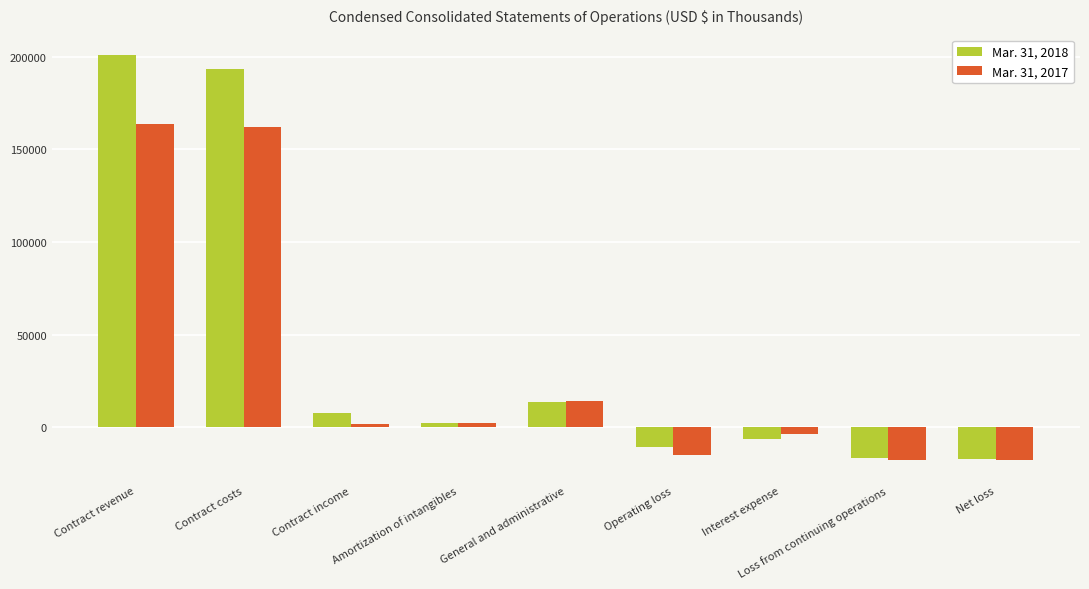

Rank the series by their maximum value, from lowest to highest.

Mar. 31, 2017, Mar. 31, 2018